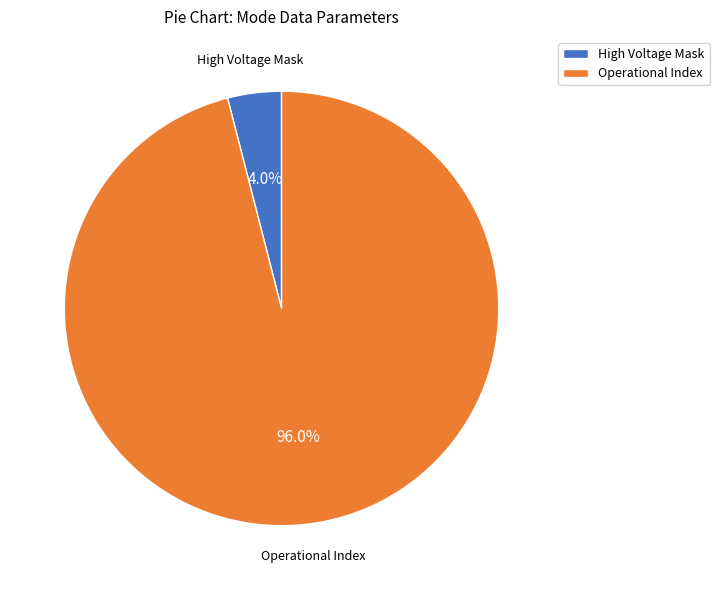

Is the sum of Operational Index and High Voltage Mask greater than half?

Yes